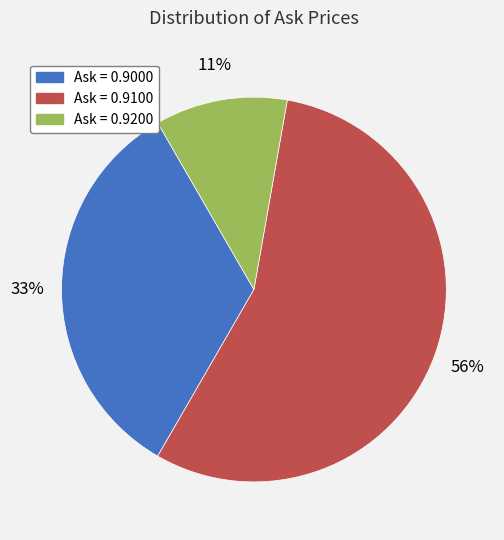

Which category has the biggest portion of the pie?

Ask = 0.9100